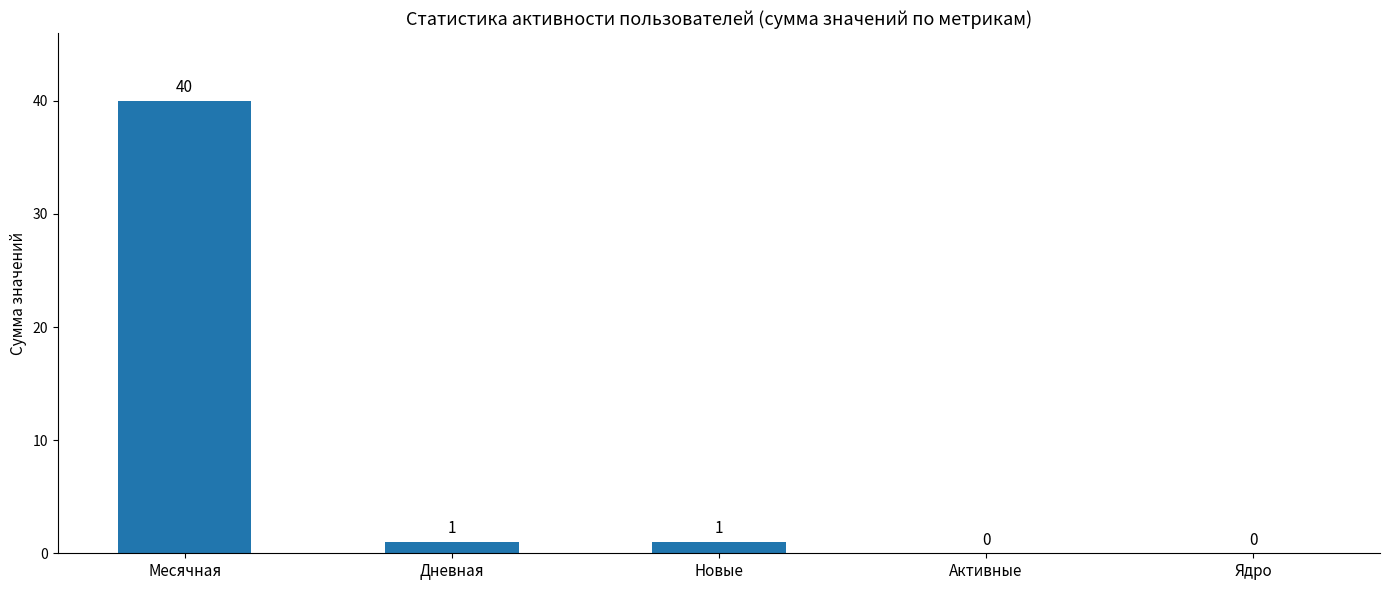

Which has a higher value, Месячная or Ядро?

Месячная